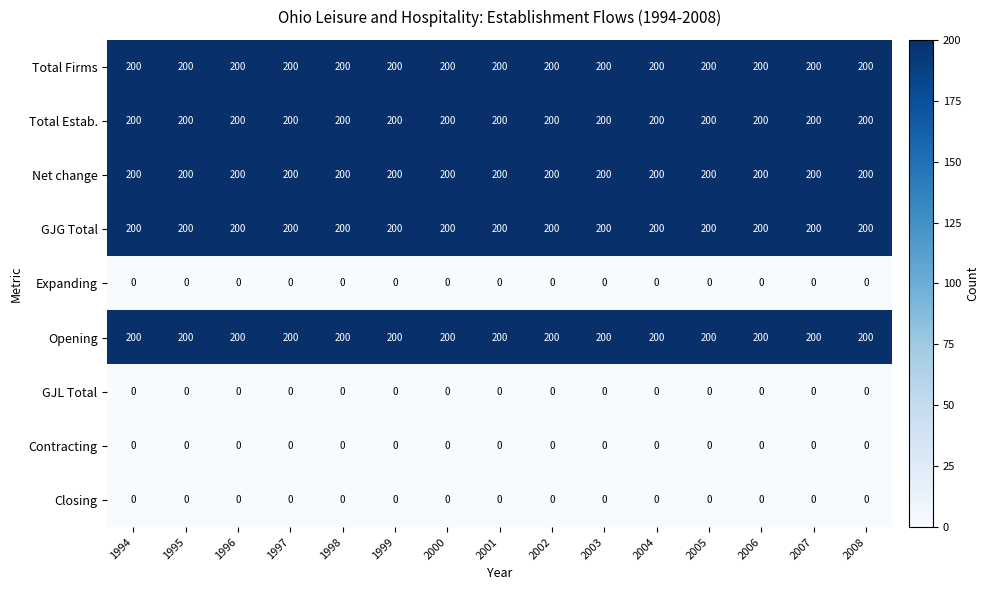

Is it true that Opening equals 200 at 2004?

True